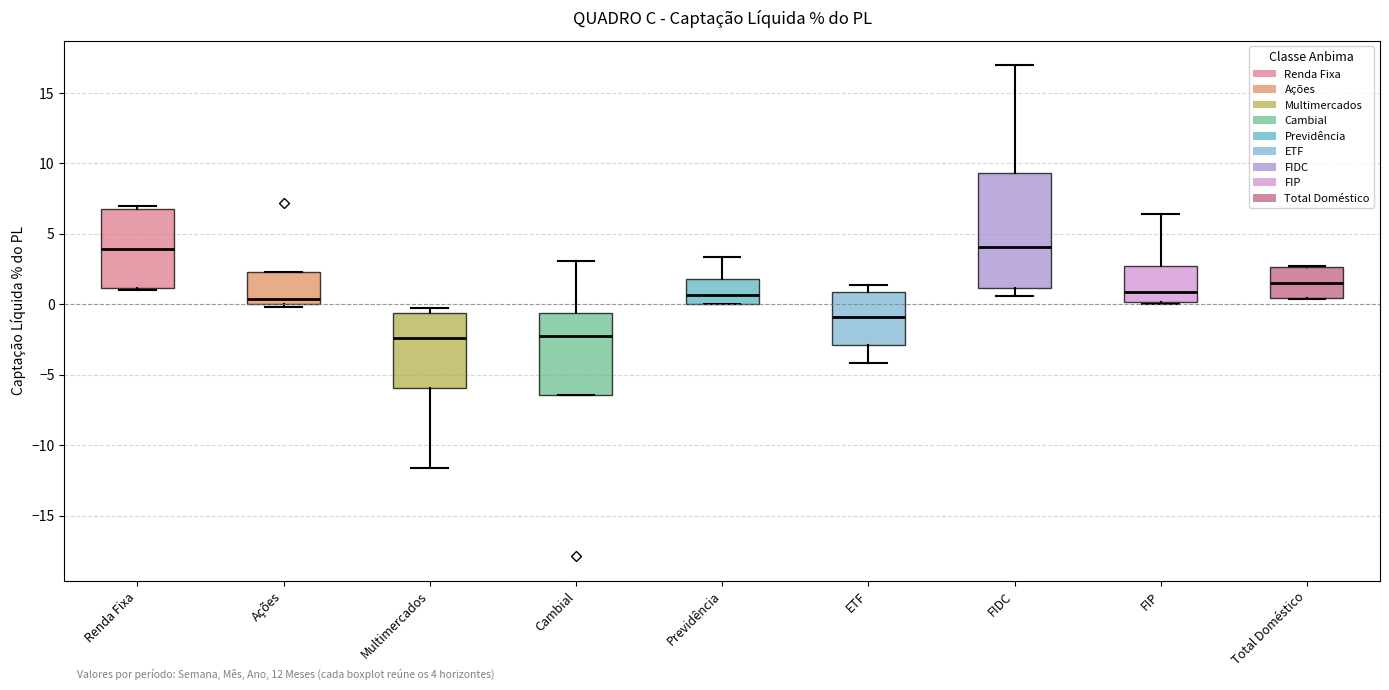

Comparing the boxes themselves (not the whiskers), which one is the tallest?

FIDC